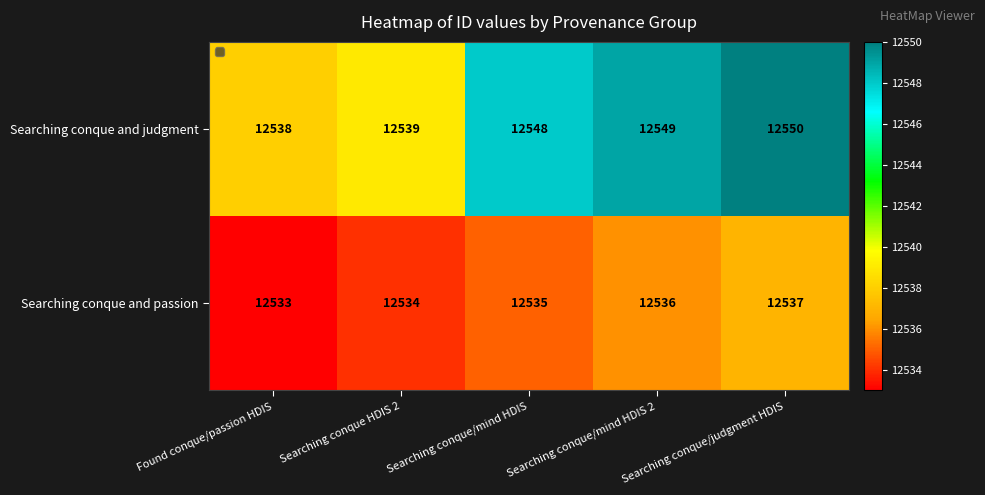

Rank the categories by Searching conque and passion value from highest to lowest.

Searching conque/judgment HDIS, Searching conque/mind HDIS 2, Searching conque/mind HDIS, Searching conque HDIS 2, Found conque/passion HDIS